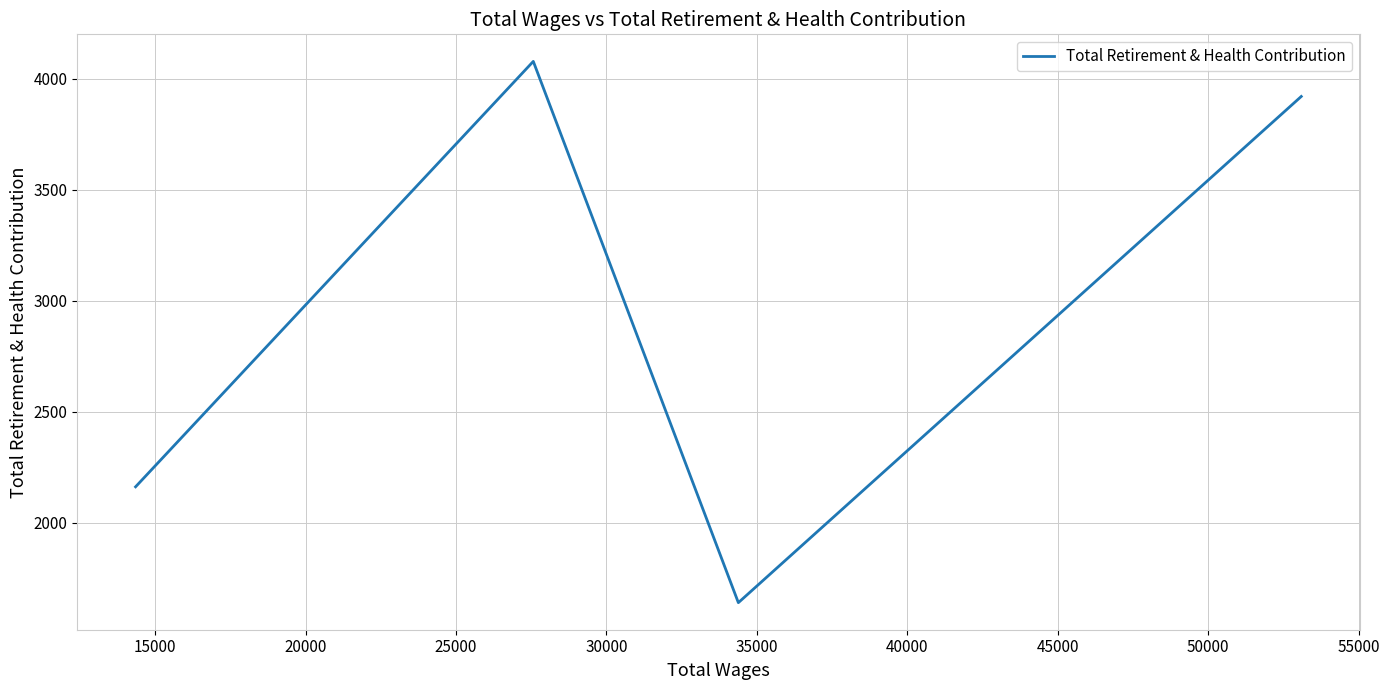

True or false: there are more than 2 points higher than both neighbors.

False